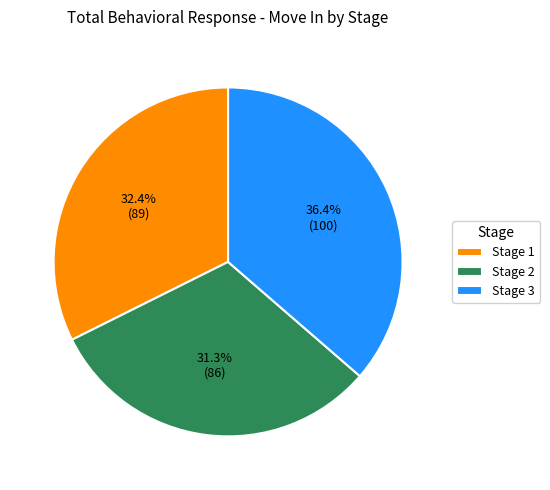

Which slice is the smallest?

Stage 2